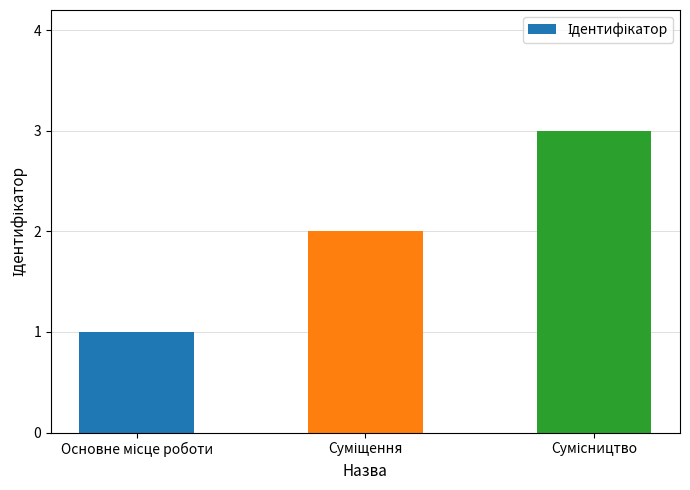

Does the chart contain any negative values?

No